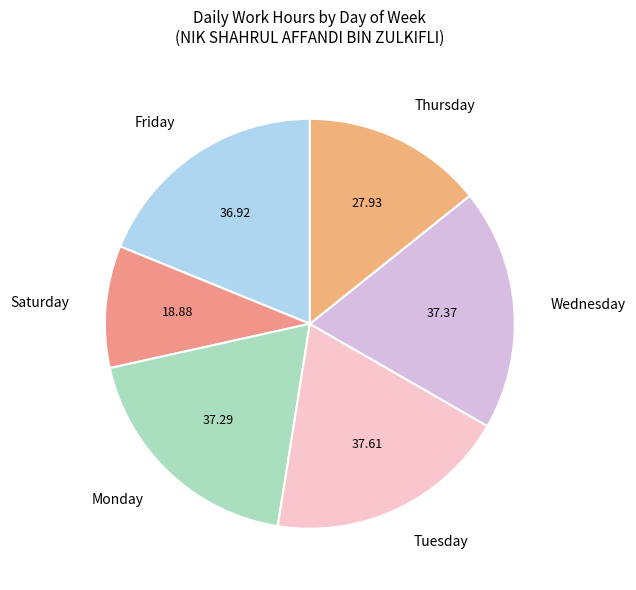

What is the smallest slice in the pie chart?

Saturday